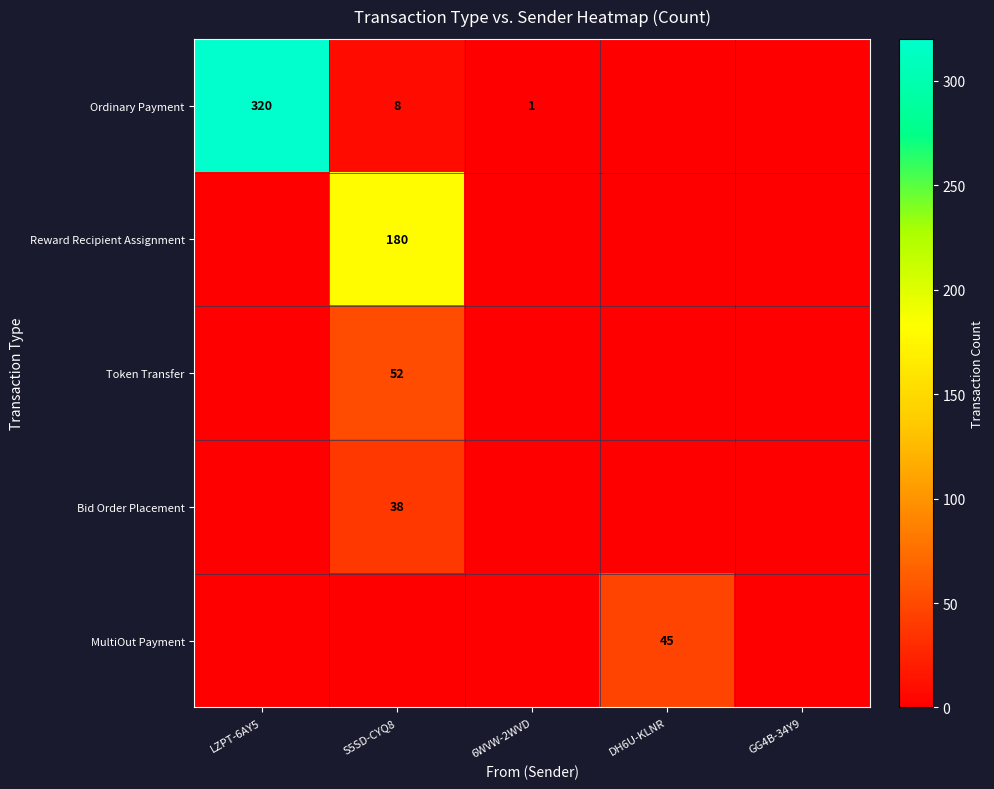

True or false: MultiOut Payment has a value of 45 at DH6U-KLNR.

True